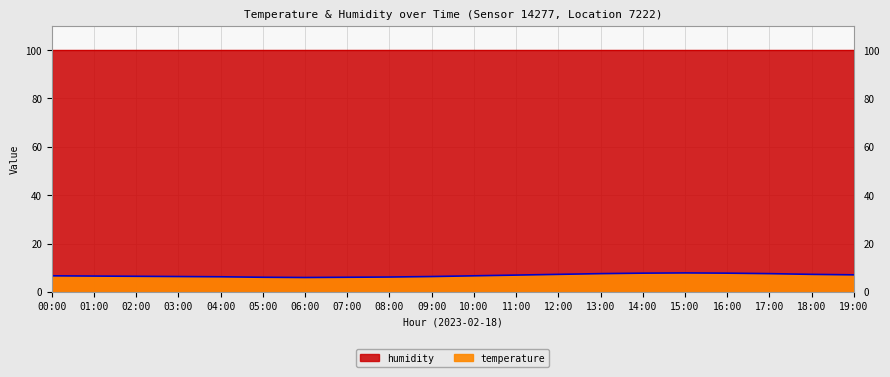

Which has a higher value, 15:00 or 11:00?

15:00